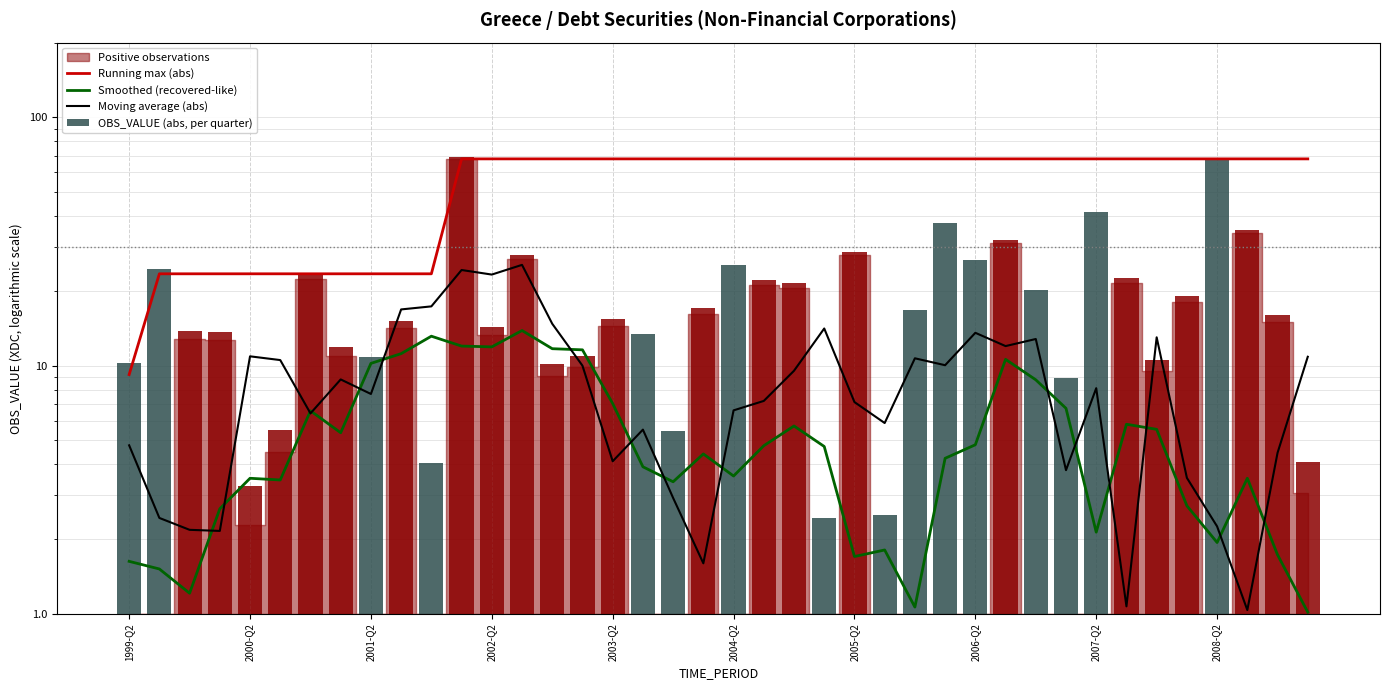

At 26, list the series in order from smallest to largest.

Smoothed (recovered-like), Moving average (abs), OBS_VALUE (abs, per quarter), Running max (abs)